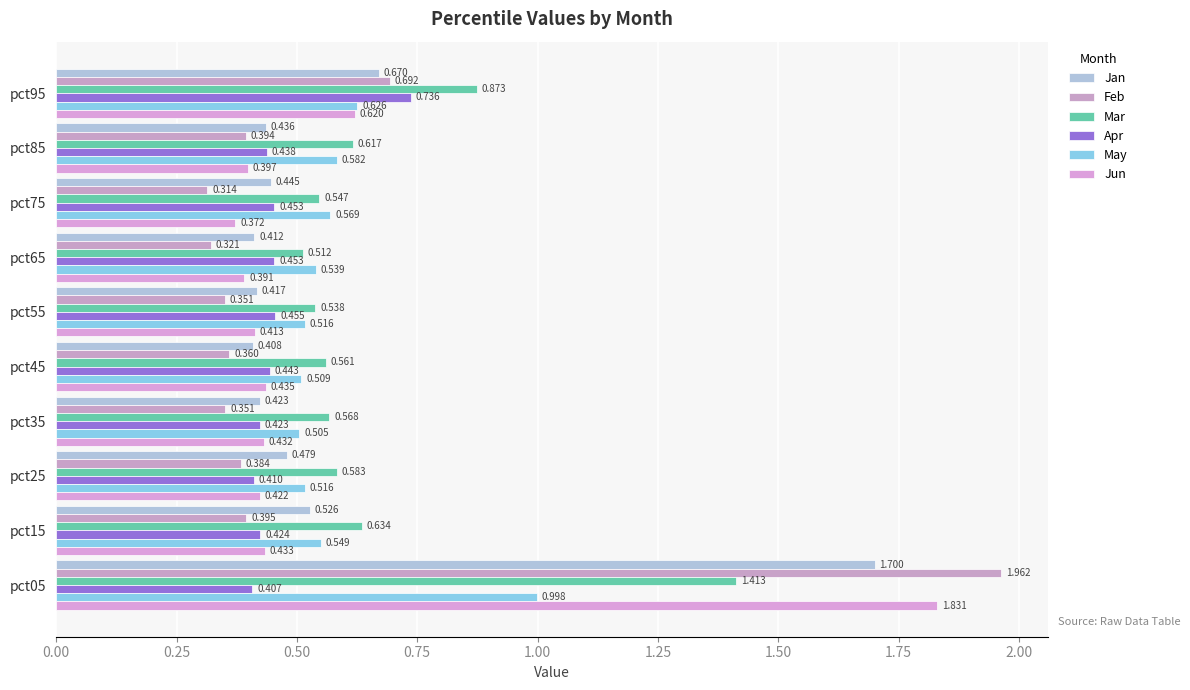

Reading left to right, list all the values displayed in this chart.

Jan: 1.7	0.5	0.5	0.4	0.4	0.4	0.4	0.4	0.4	0.7
Feb: 2.0	0.4	0.4	0.4	0.4	0.4	0.3	0.3	0.4	0.7
Mar: 1.4	0.6	0.6	0.6	0.6	0.5	0.5	0.5	0.6	0.9
Apr: 0.4	0.4	0.4	0.4	0.4	0.5	0.5	0.5	0.4	0.7
May: 1.0	0.5	0.5	0.5	0.5	0.5	0.5	0.6	0.6	0.6
Jun: 1.8	0.4	0.4	0.4	0.4	0.4	0.4	0.4	0.4	0.6